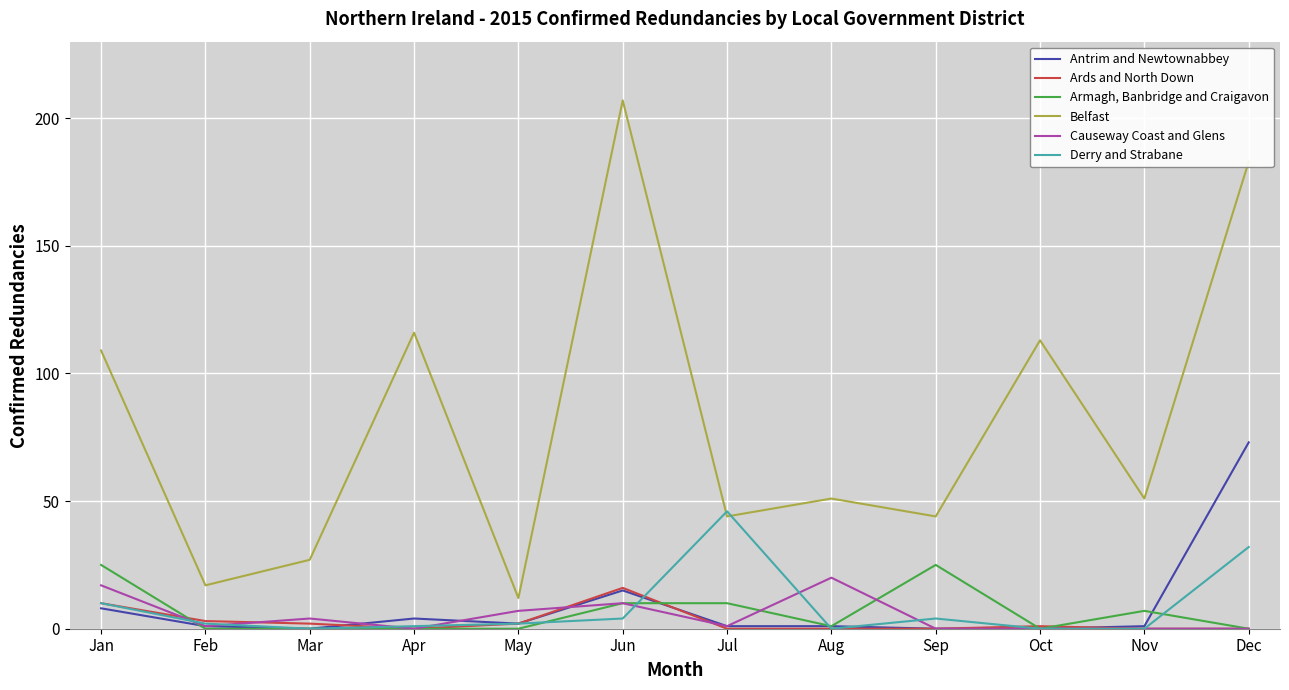

Rank the series by their maximum value, from highest to lowest.

Belfast, Antrim and Newtownabbey, Derry and Strabane, Armagh, Banbridge and Craigavon, Causeway Coast and Glens, Ards and North Down